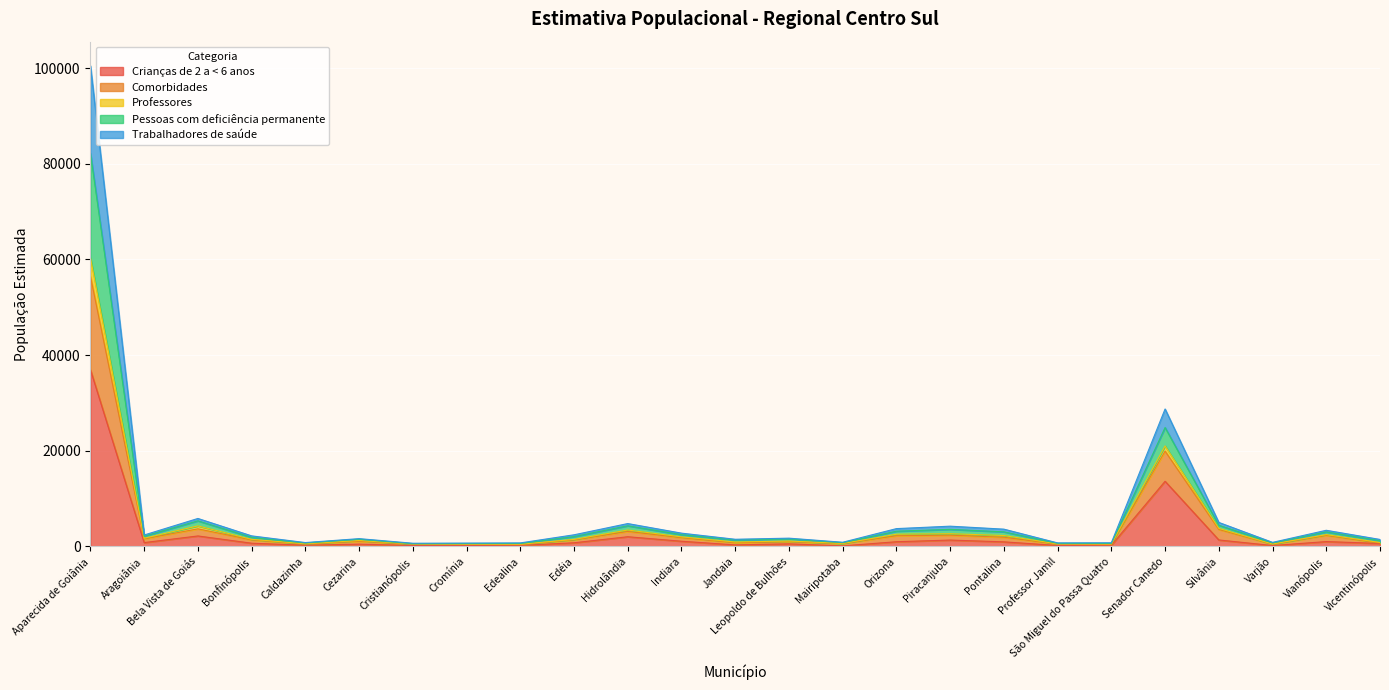

What is the label of the 8th point from the left?

Cromínia